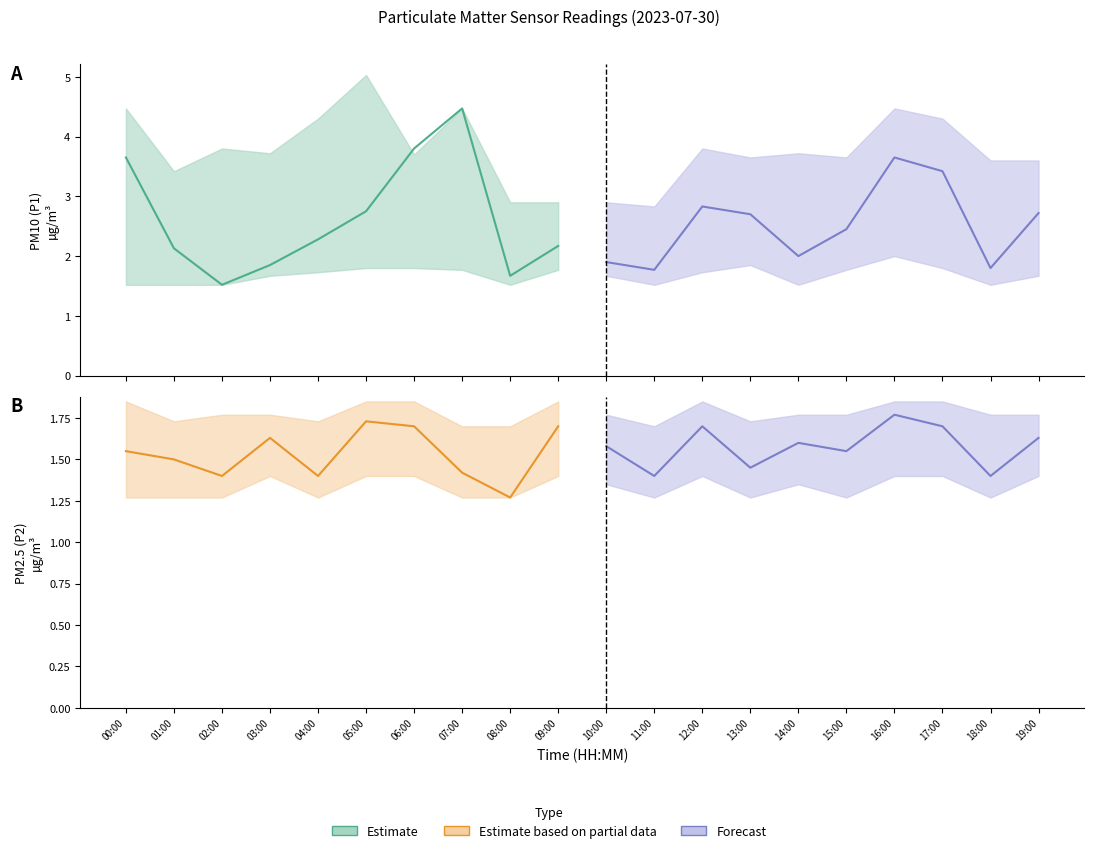

At which category does Estimate reach its first local valley?

02:00